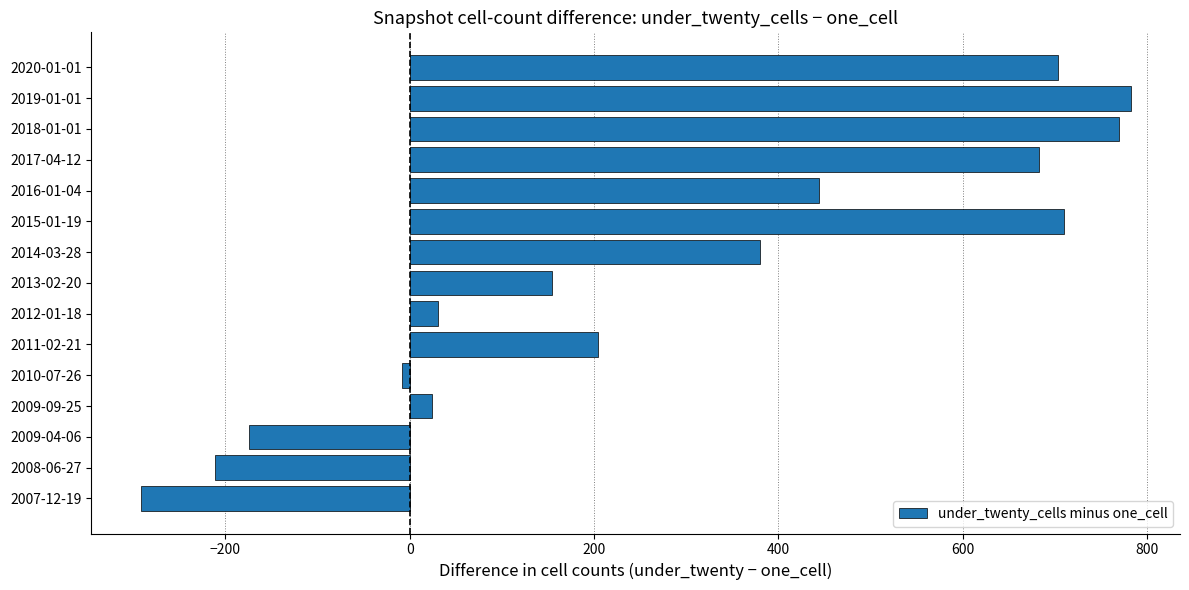

Approximately how many times larger is the value at 2018-01-01 compared to 2020-01-01?

1.1